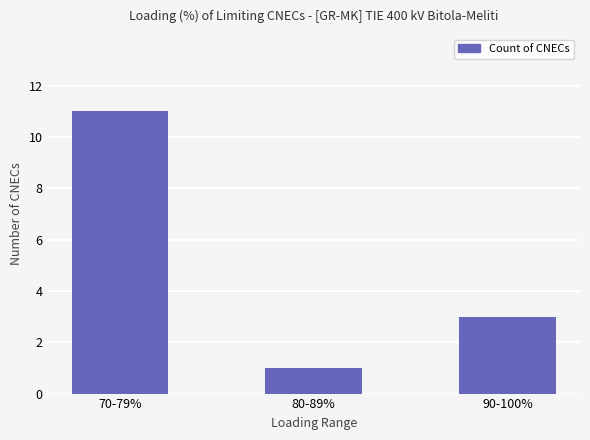

What is the value of the 3rd bar from the left?

3